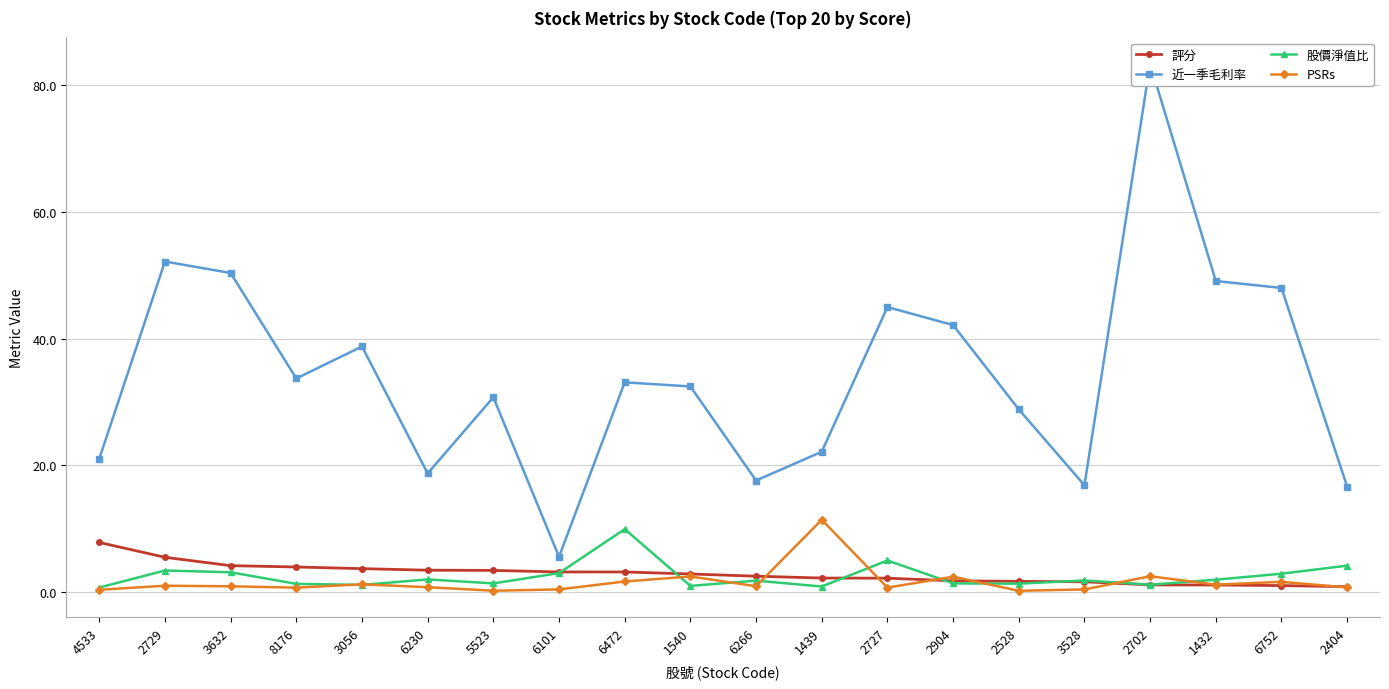

Which series ends up on top after the final intersection of 股價淨值比 and 評分?

股價淨值比